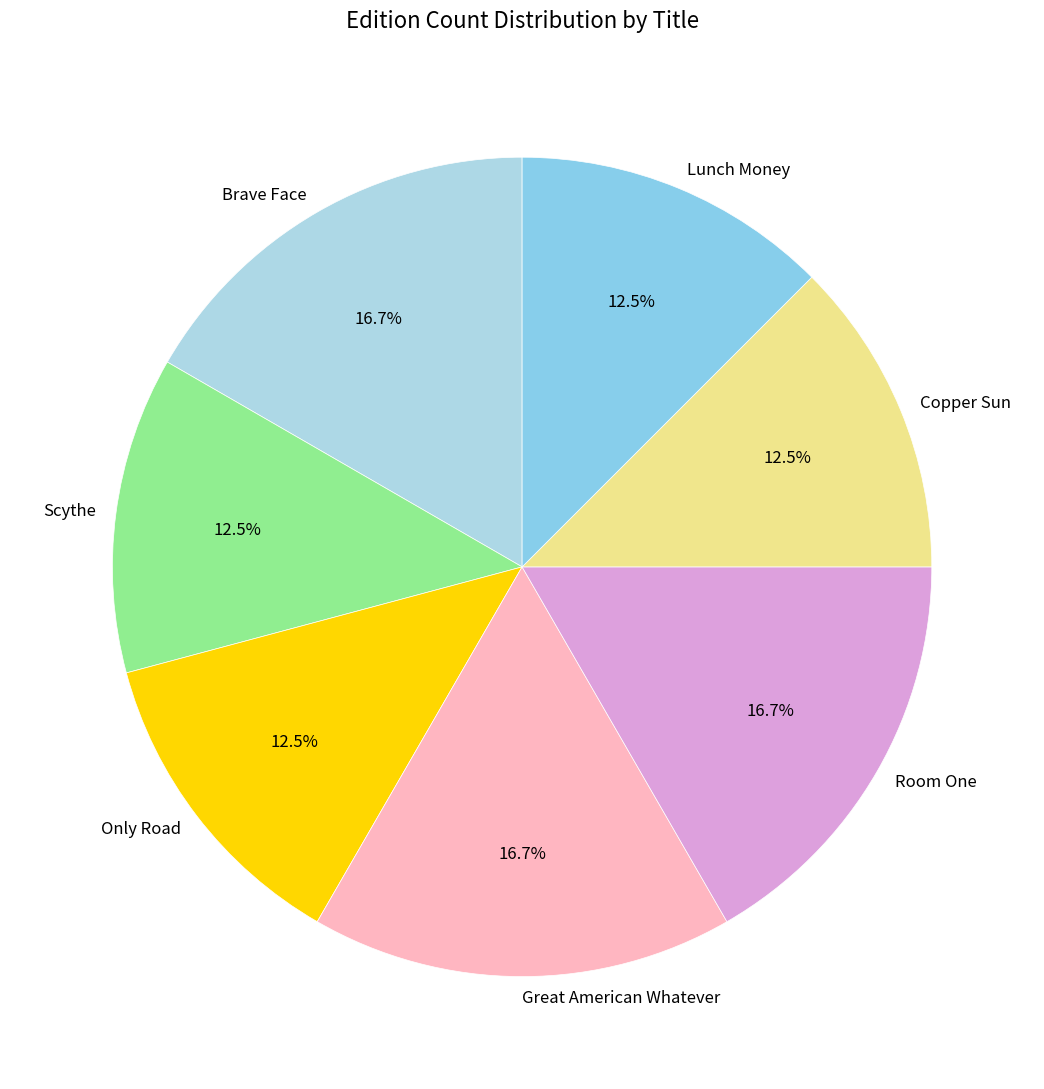

To the nearest percent, what is the difference between the Room One and Copper Sun slice percentages?

4%